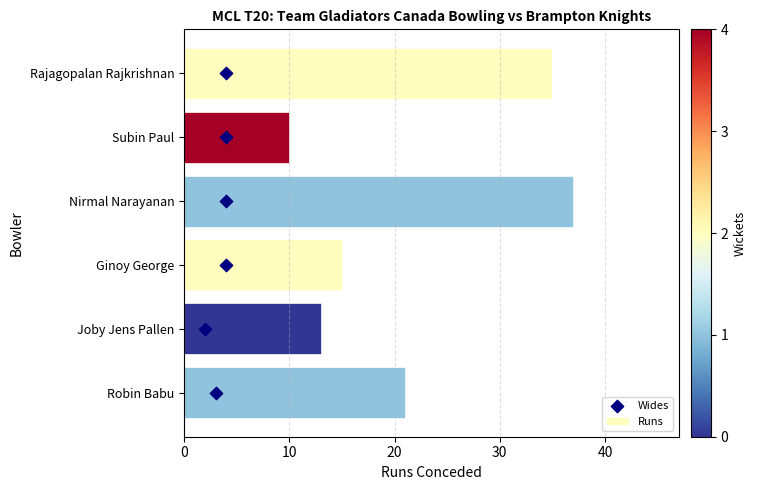

What are all the series names shown in the legend?

Runs, Wides